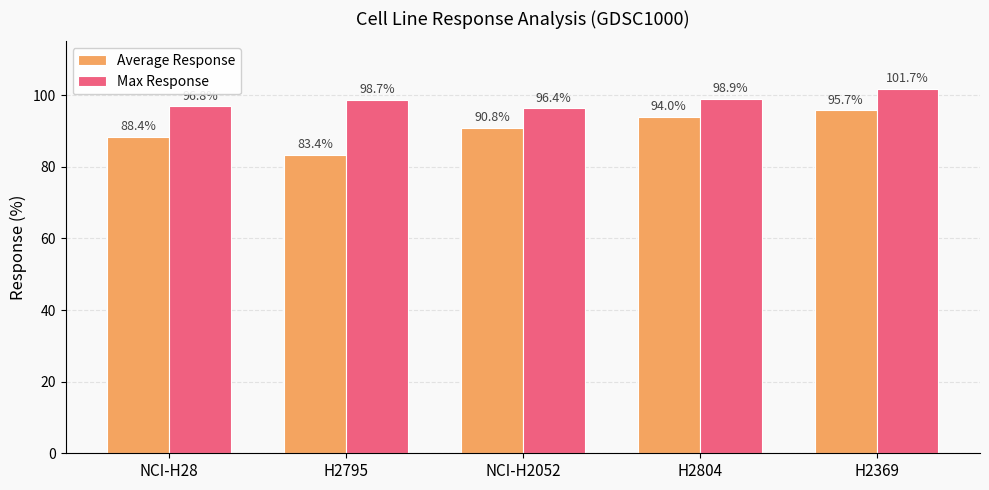

Where is Average Response nearest to the value 89?

NCI-H28